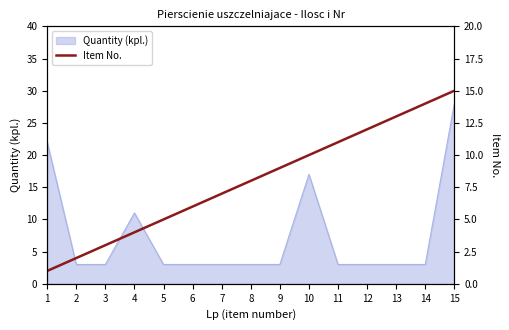

What is the greatest value displayed?

15